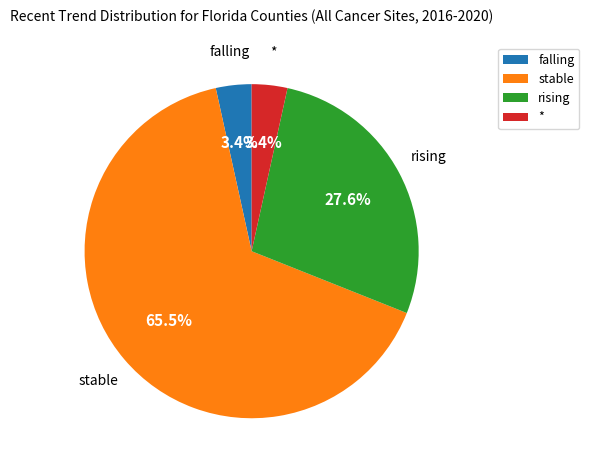

Is there any slice that represents more than half of the pie?

Yes